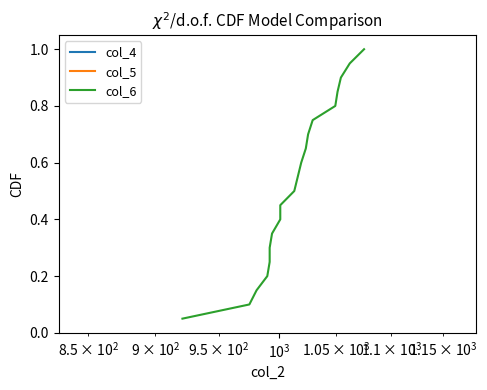

Is the value of col_6 at $\mathdefault{10^{2}}$ greater than the value of col_4 at 6?

No